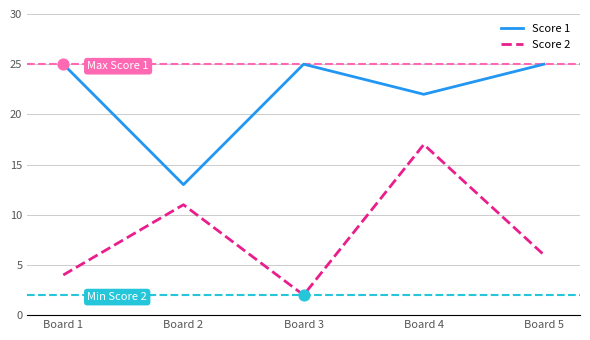

What are all the series names shown in the legend?

Score 1, Score 2